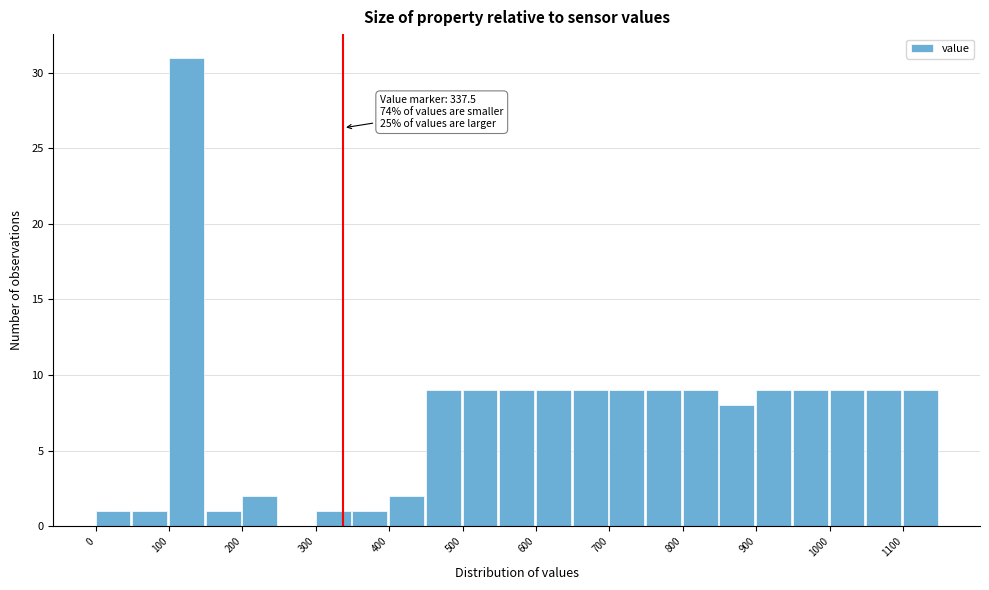

Which range on the x-axis has the tallest bar?

100 to 150